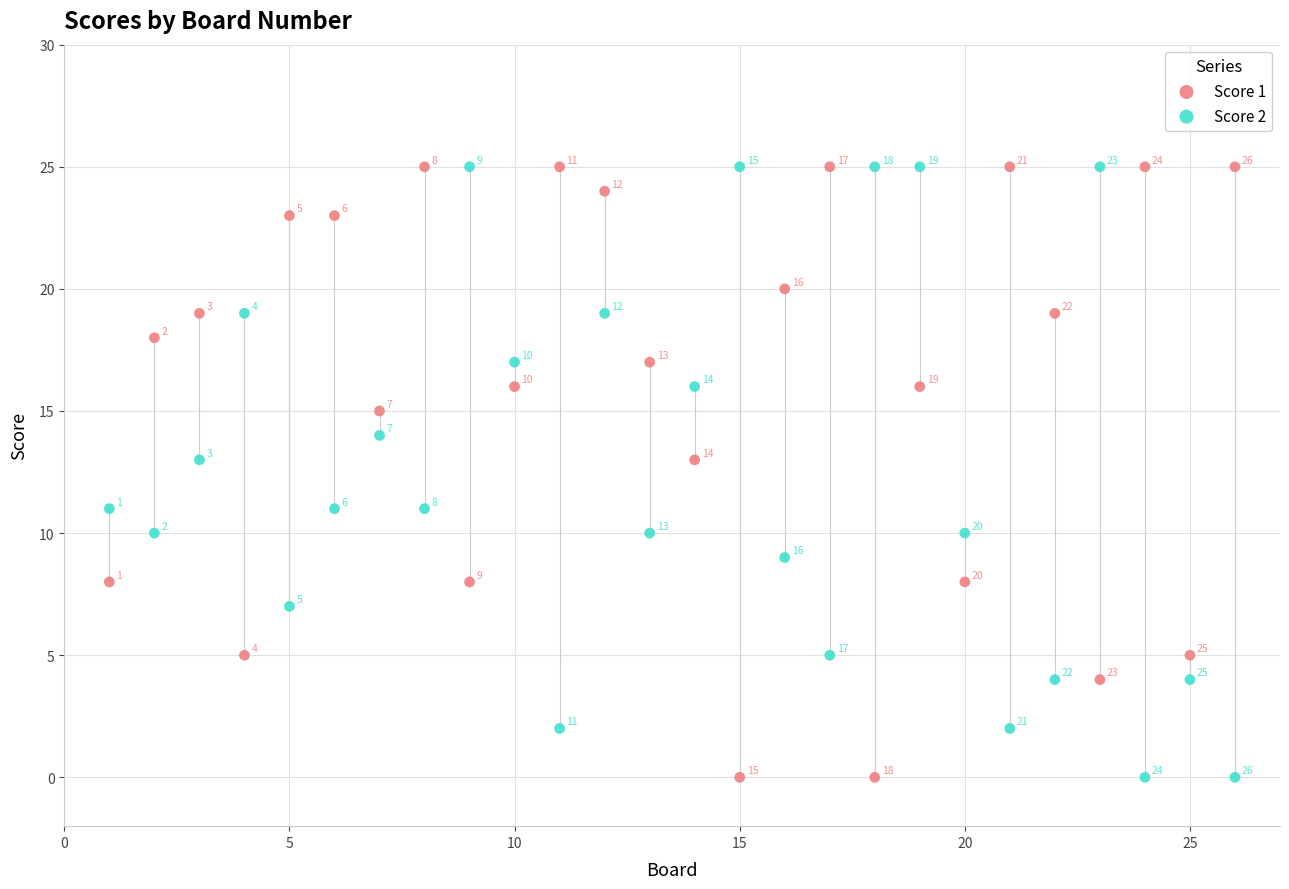

Across all data points, what is the range of Y values (max minus min)?

25